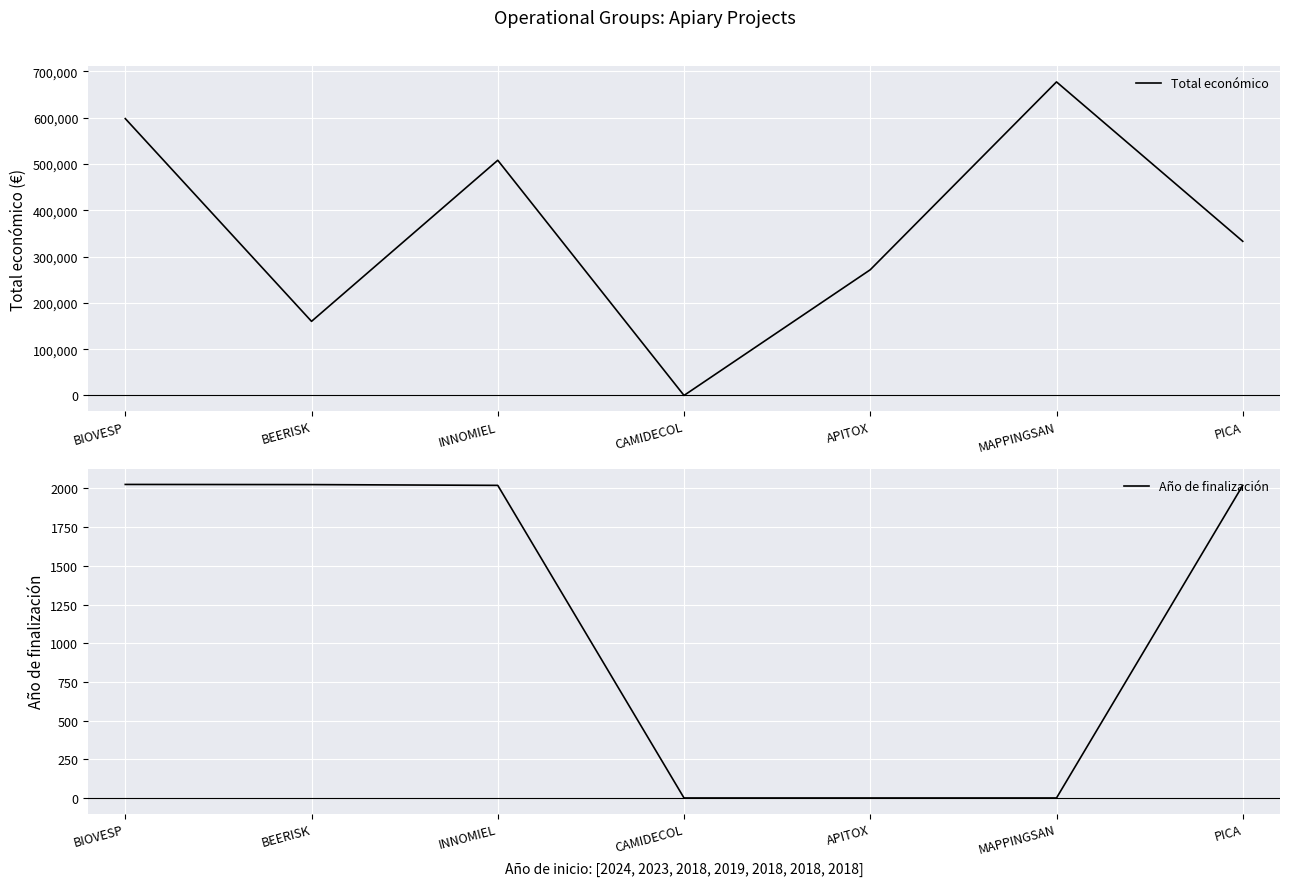

True or false: Año de finalización and Total económico intersect in this chart.

False